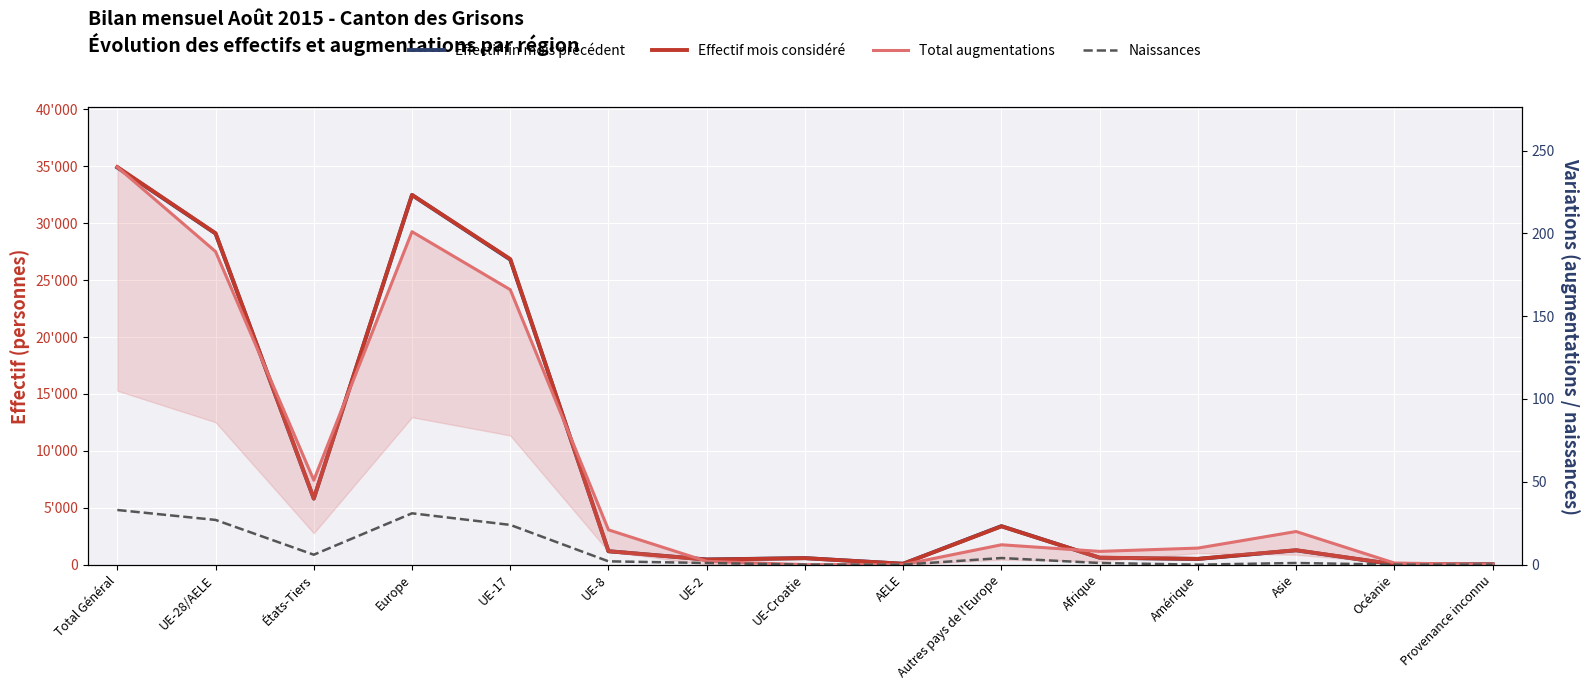

Which series has the largest range (max minus min)?

Effectif mois considéré